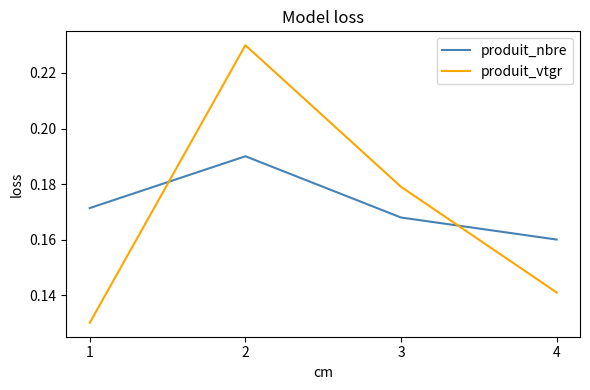

Rank the categories by produit_vtgr value from highest to lowest.

2, 3, 4, 1